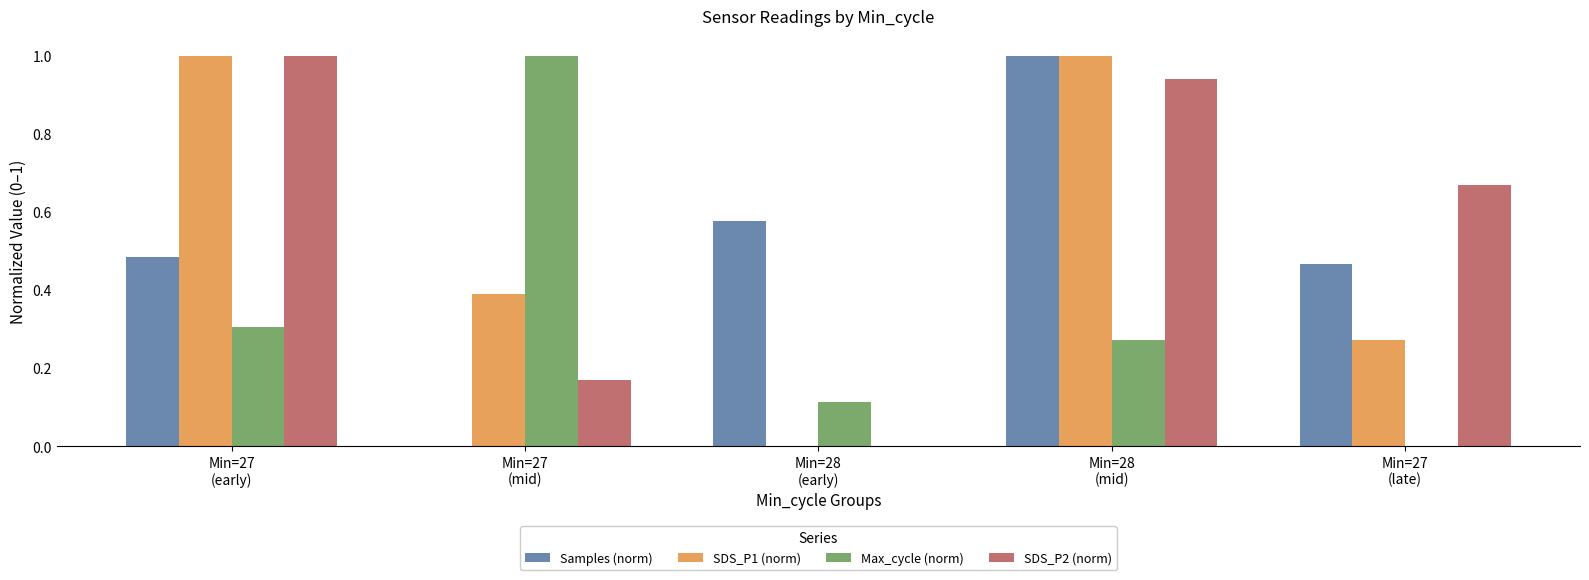

What is the sum of all Max_cycle (norm) values?

1.7